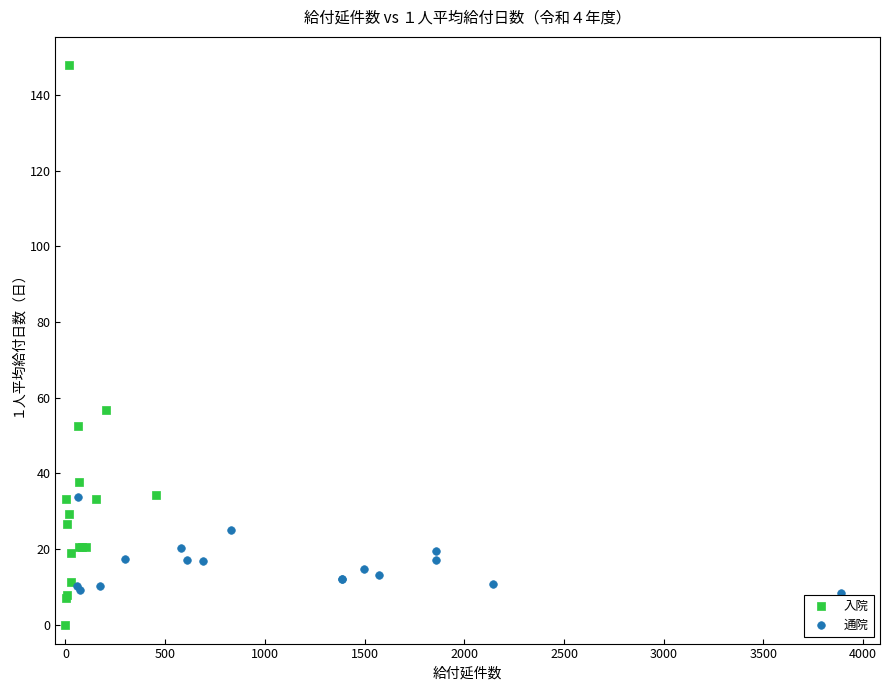

Which series reaches the maximum Y coordinate?

入院